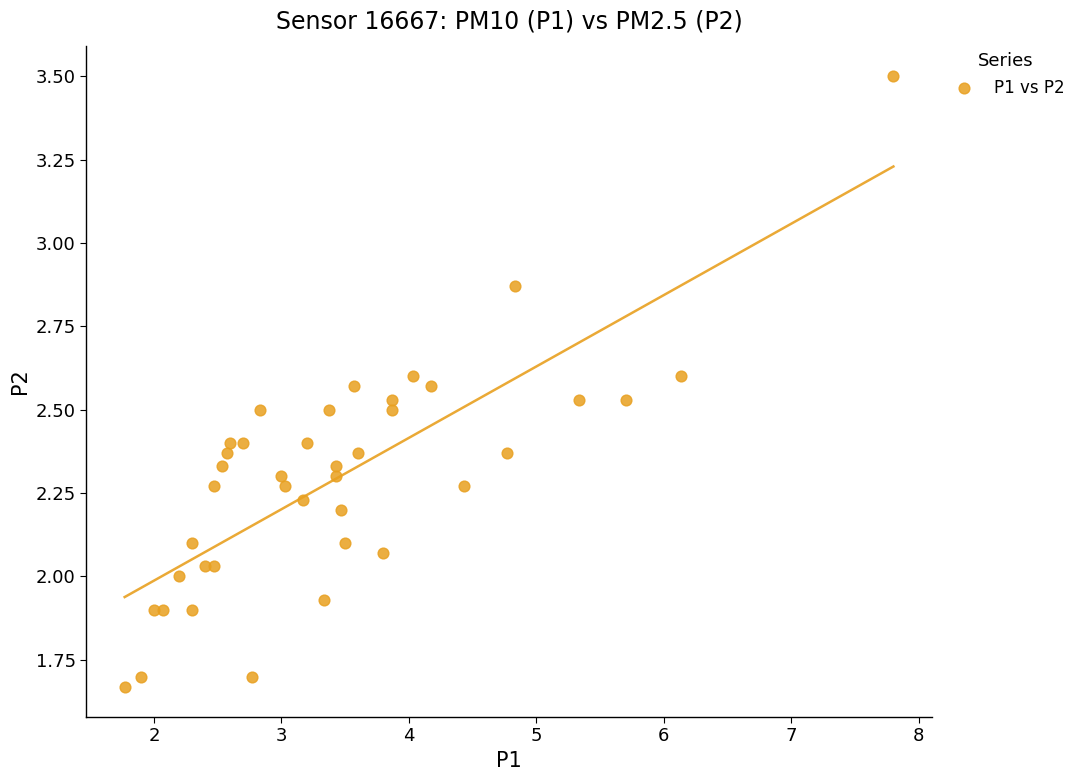

What is the range of Y values (max minus min)?

1.8